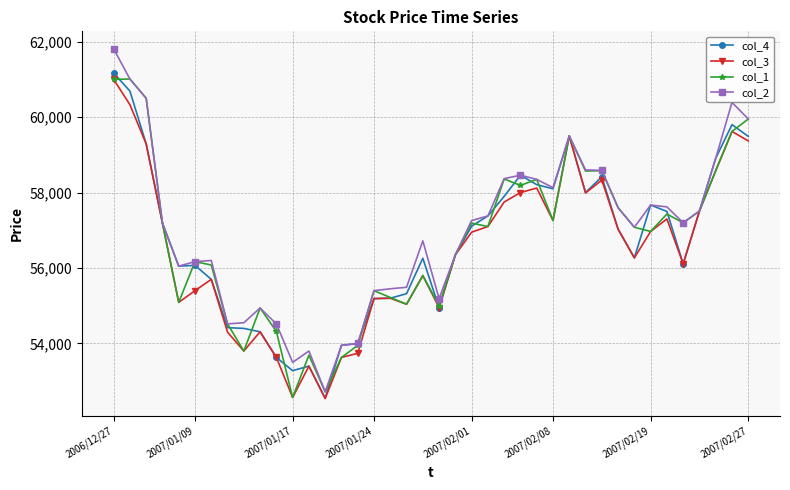

True or false: col_3 has more than 2 points higher than both neighbors.

True